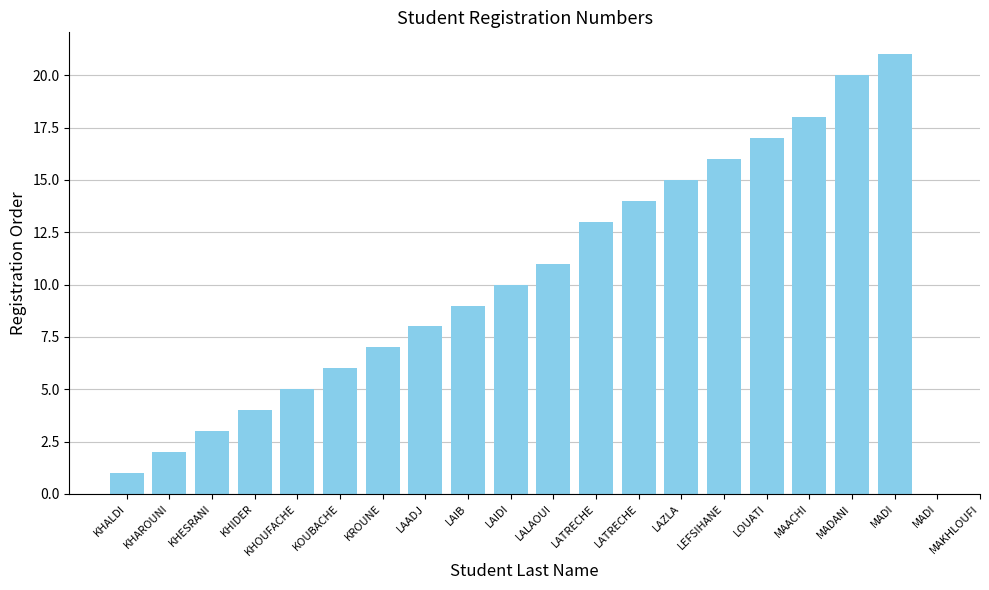

At which label is the value closest to 11?

LALAOUI